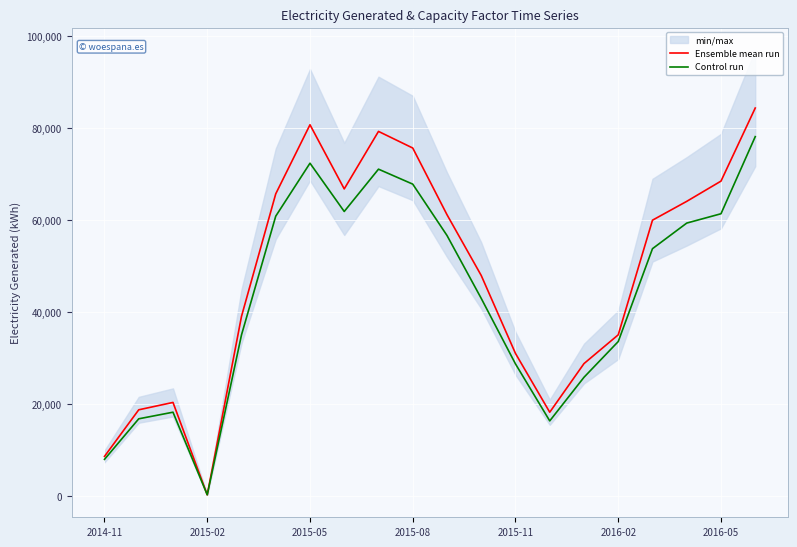

Does the chart display data point markers on the line(s)?

No